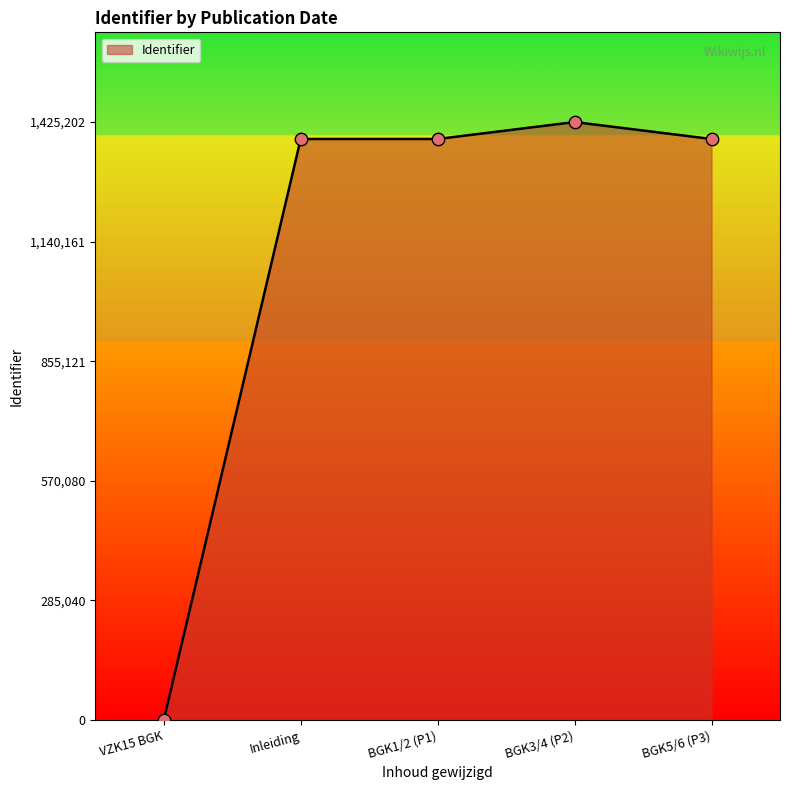

What is the ratio of the value at BGK5/6 (P3) to the value at Inleiding?

1.0